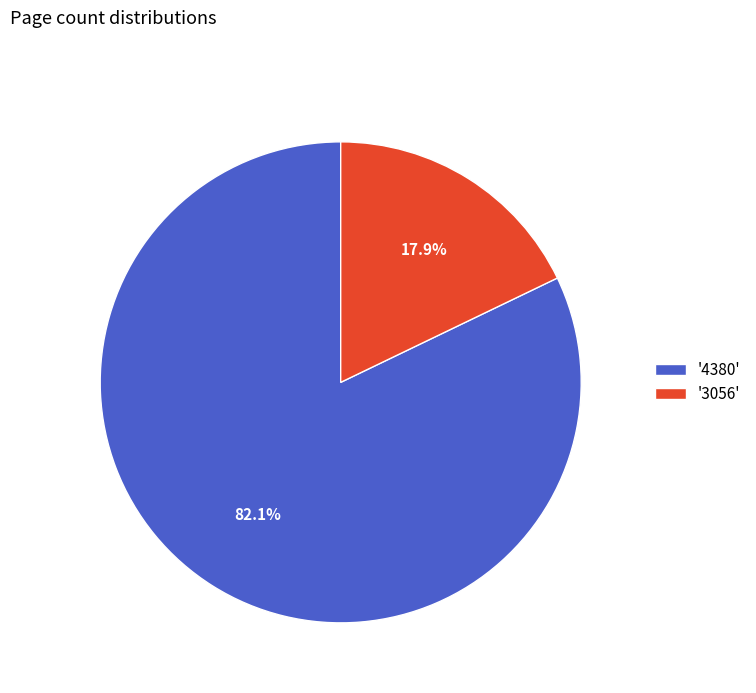

What is the largest slice in the pie chart?

'4380'